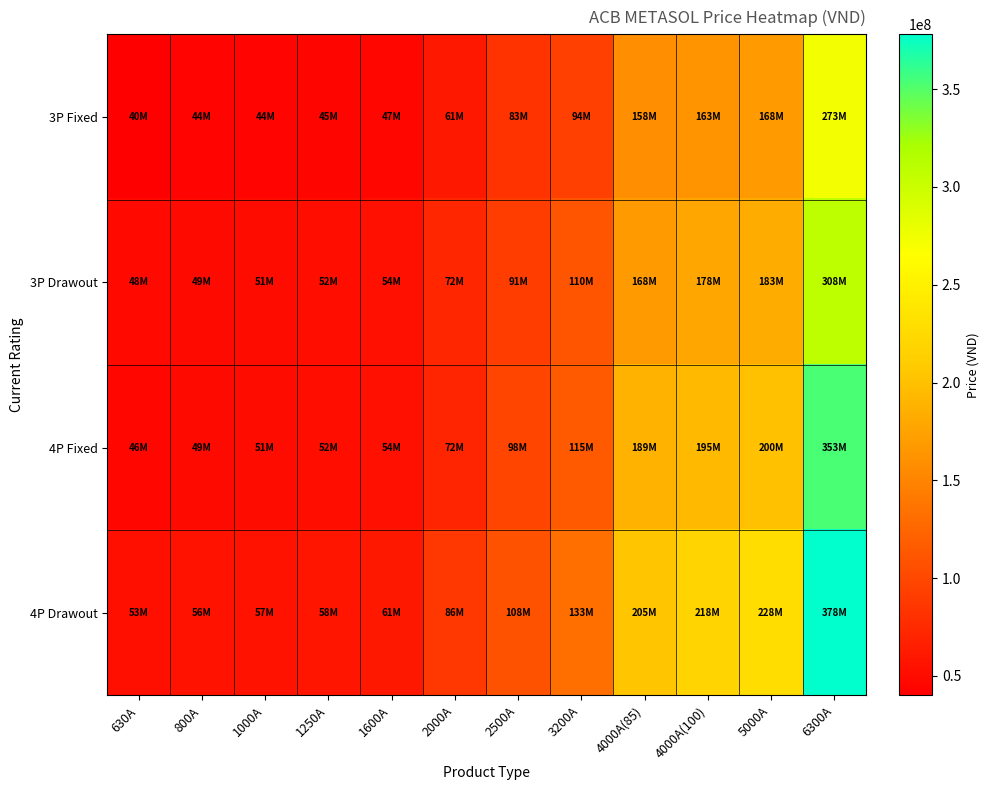

Which series has the largest range (max minus min)?

4P Drawout